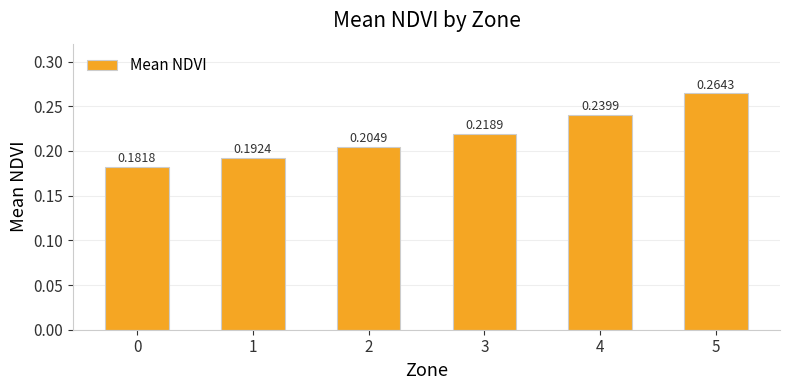

How many values are between 0 and 1?

6